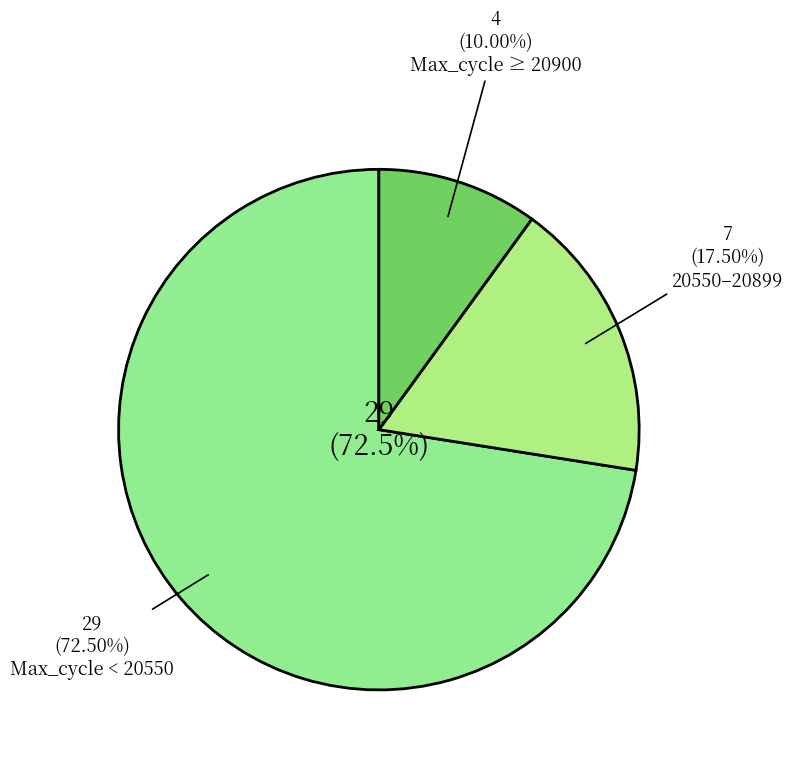

Count the number of slices in the pie.

3